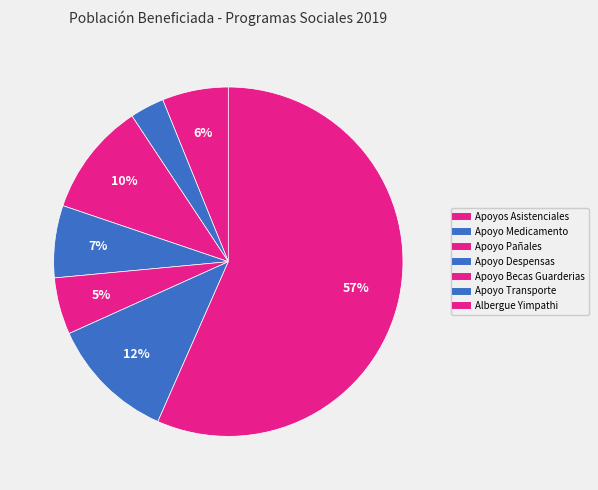

Count the number of slices in the pie.

7